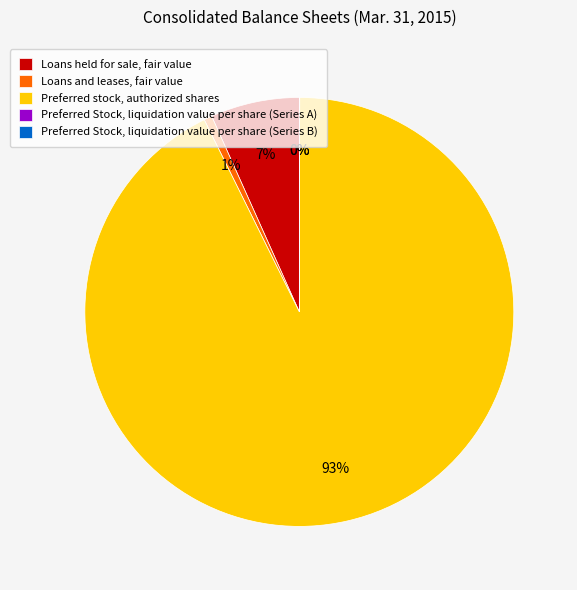

To the nearest percent, what is the average slice percentage?

20%